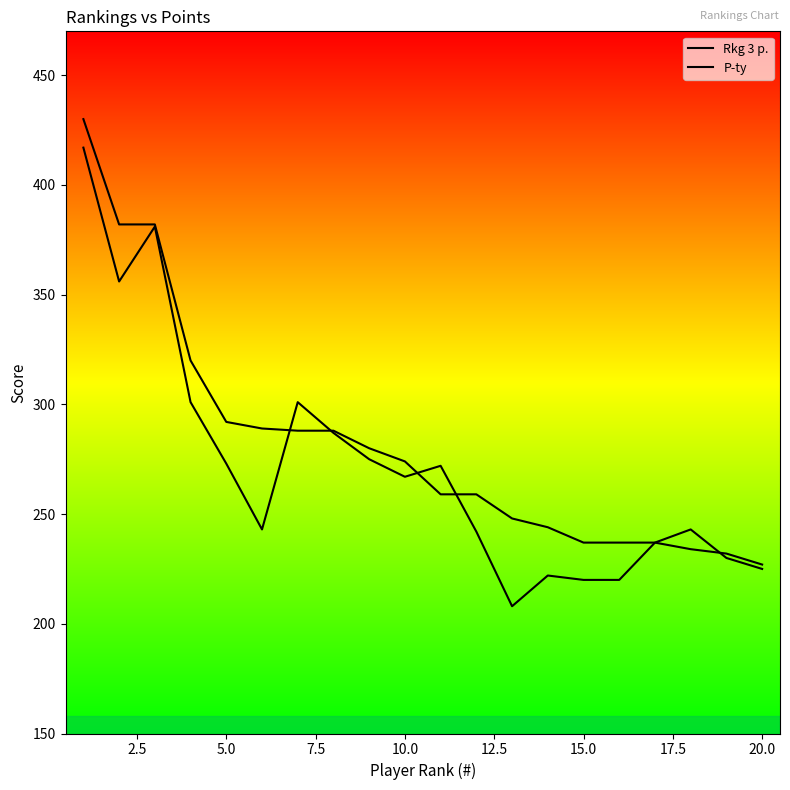

List the series in order of their overall mean, highest first.

P-ty, Rkg 3 p.